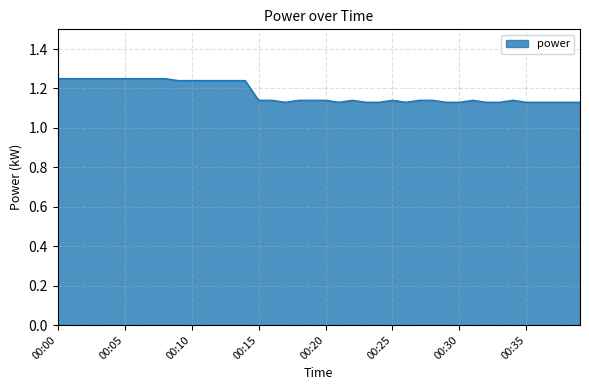

Does the chart have visible grid lines?

Yes